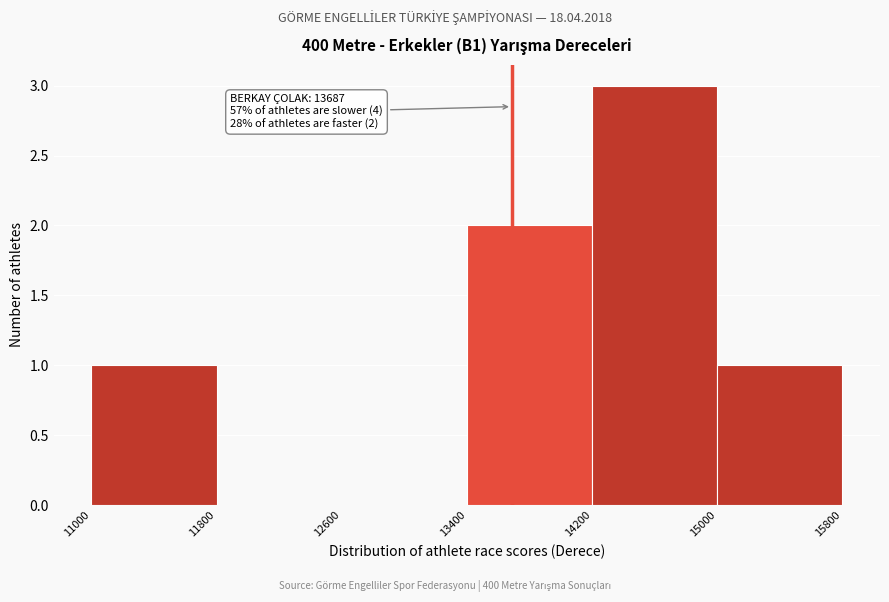

Over which range of the x-axis is the bar tallest?

14200 to 15000